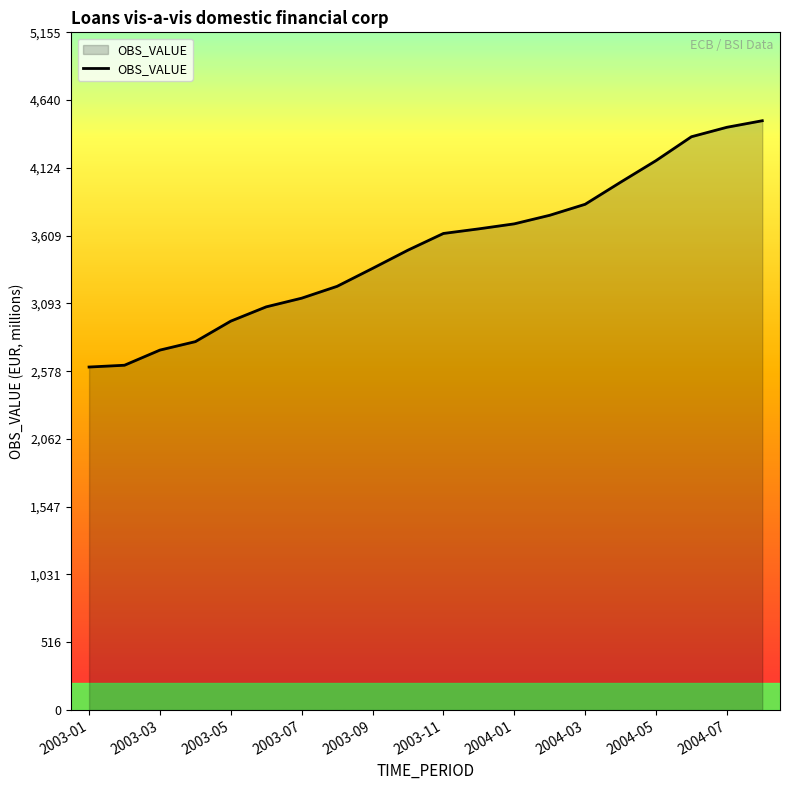

What is the maximum value shown in the chart?

4482.7